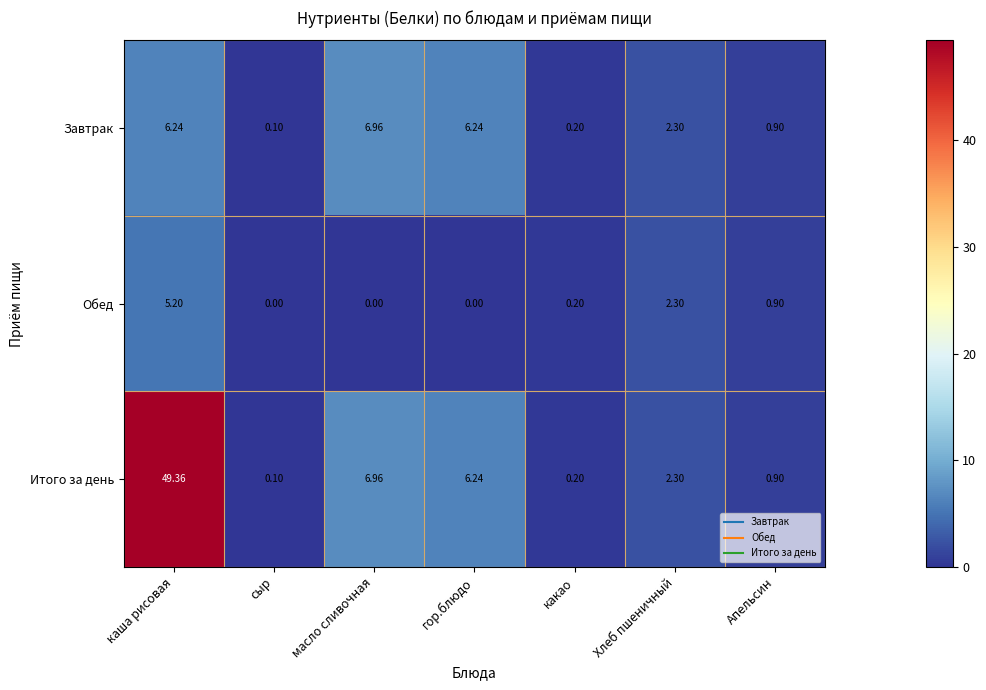

Rank the categories by Итого за день value from highest to lowest.

каша рисовая, масло сливочная, гор.блюдо, Хлеб пшеничный, Апельсин, какао, сыр